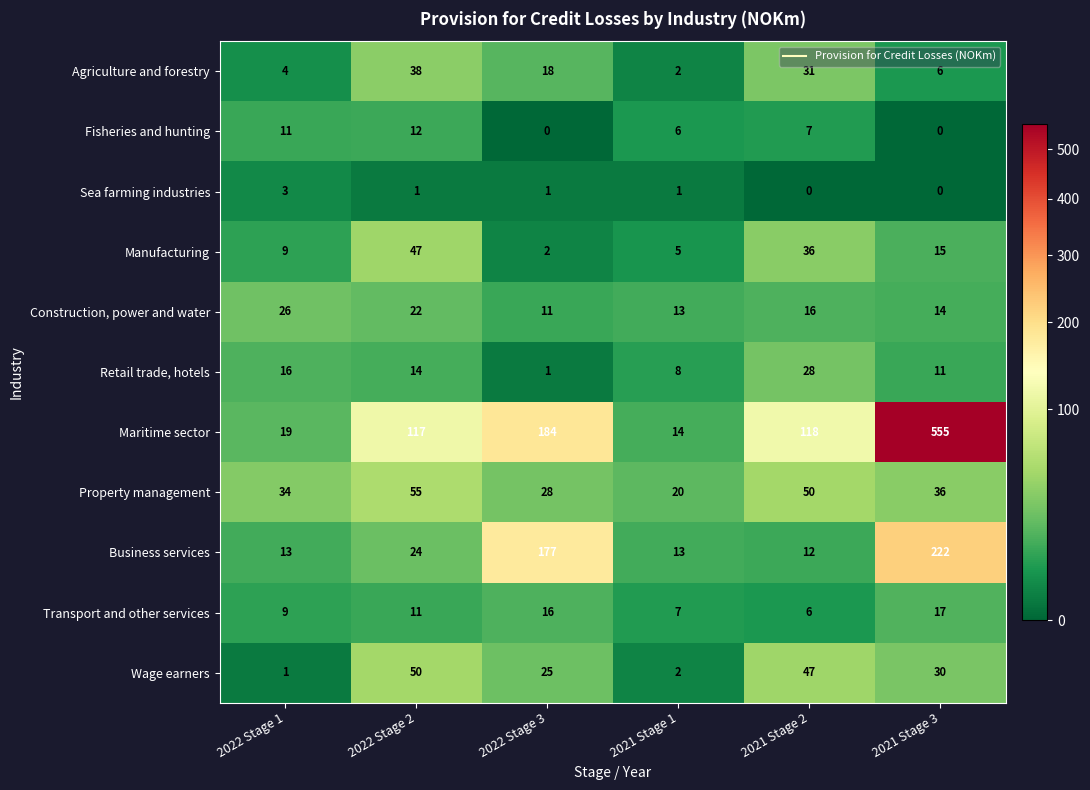

Is it true that Construction, power and water equals 14 at 2021 Stage 3?

True